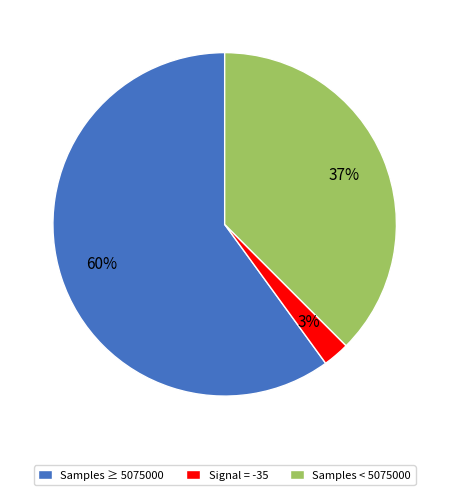

Is the sum of Samples ≥ 5075000 and Samples < 5075000 greater than half?

Yes